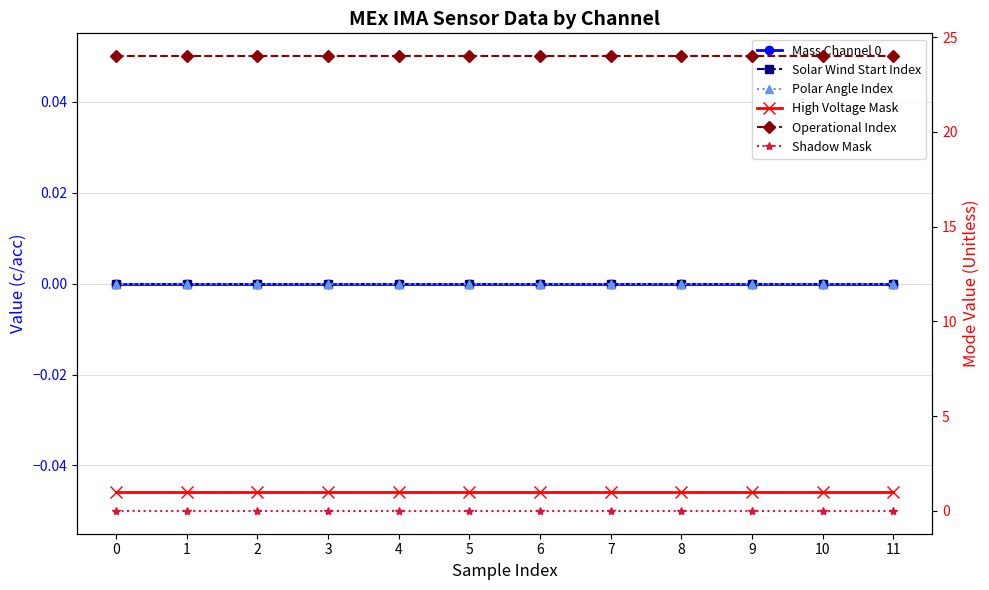

True or false: Solar Wind Start Index and Mass Channel 0 intersect in this chart.

False